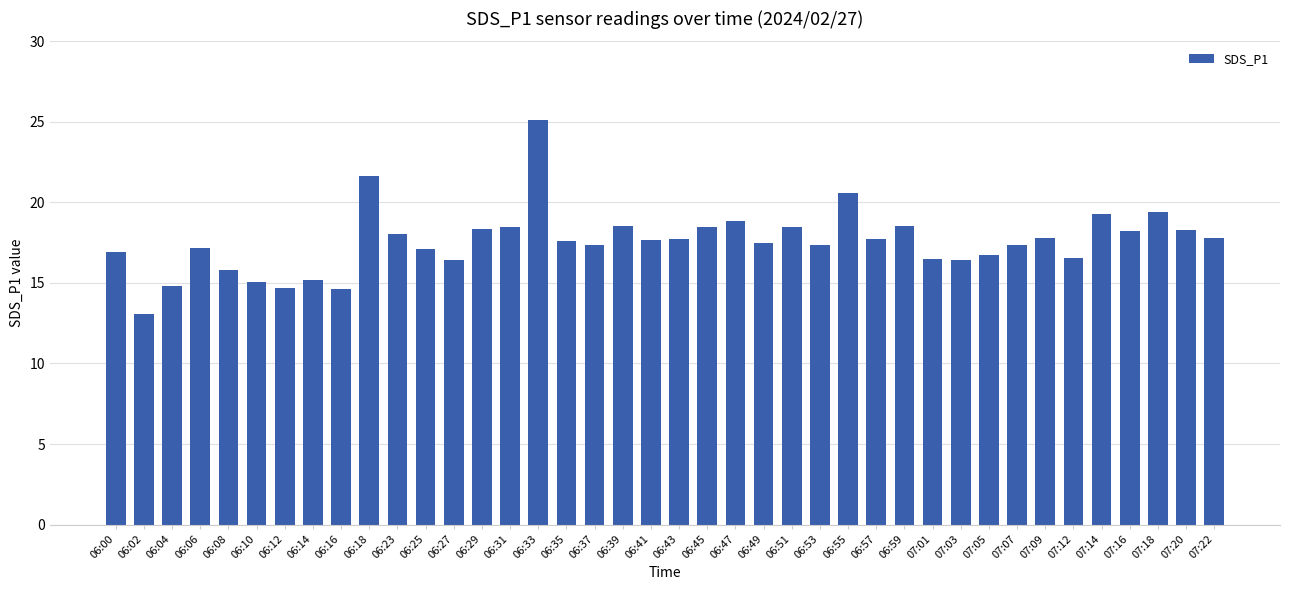

What is the sum of all values?

703.1